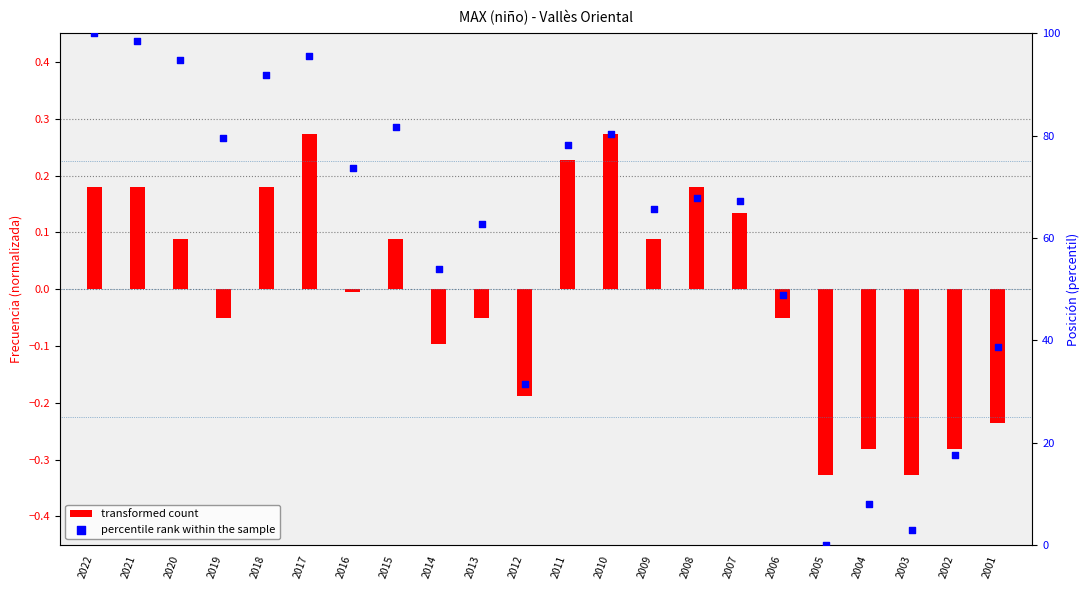

Is the value of percentile rank within the sample at 2001 greater than the value of transformed count at 2020?

Yes